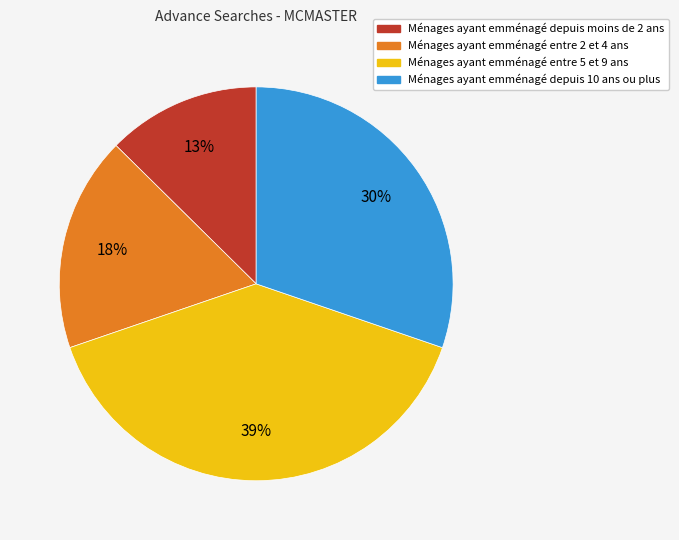

Is there a majority slice in this chart?

No